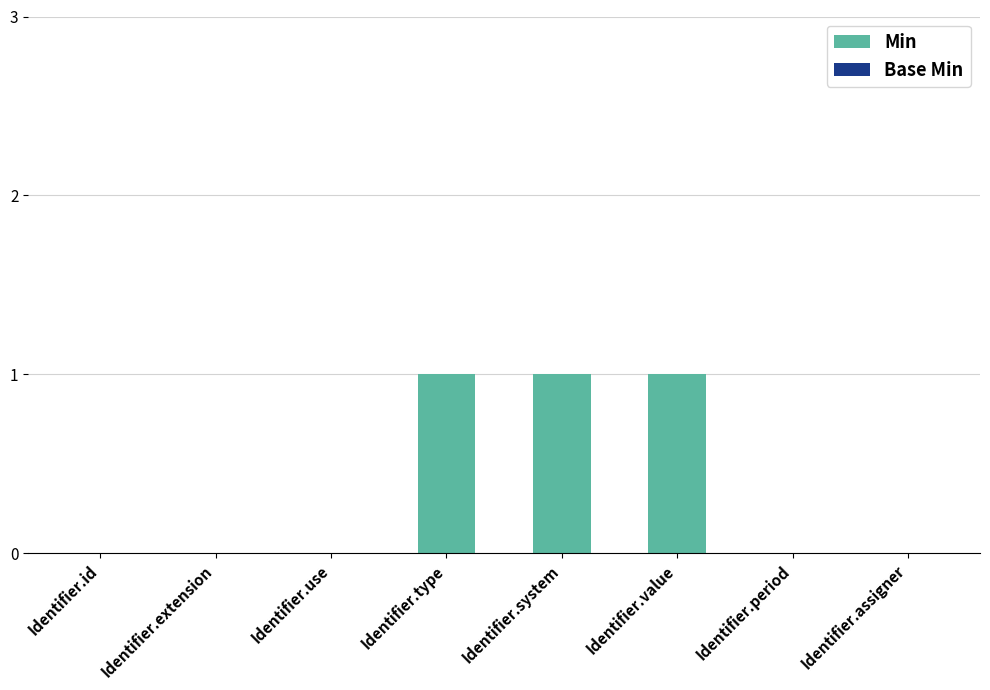

Are the bars grouped side by side (vs. stacked)?

No